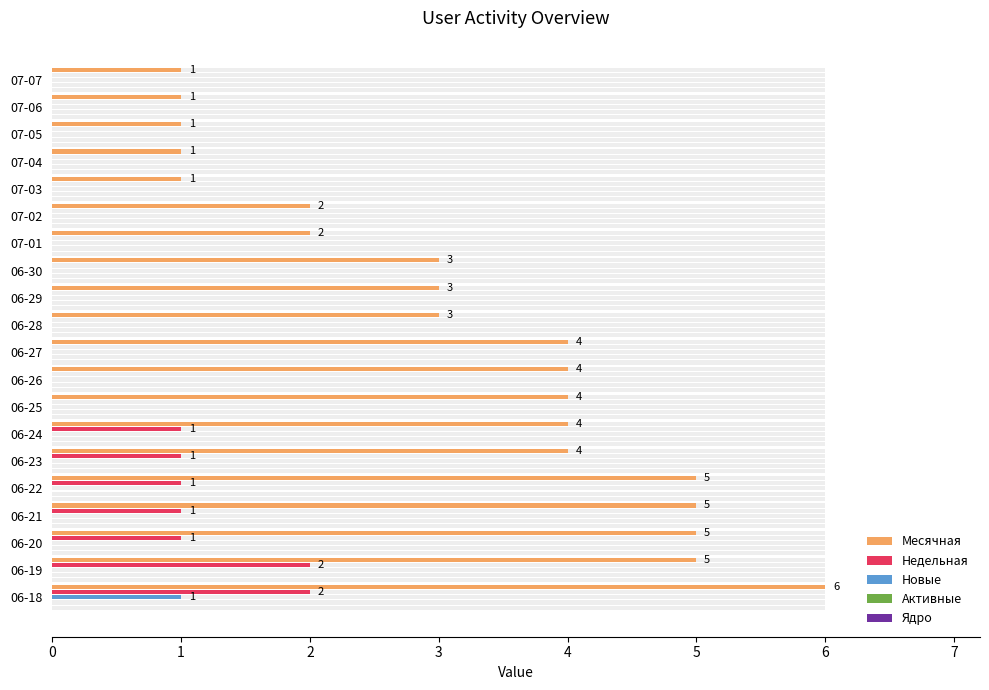

What are all the series names shown in the legend?

Месячная, Недельная, Новые, Активные, Ядро